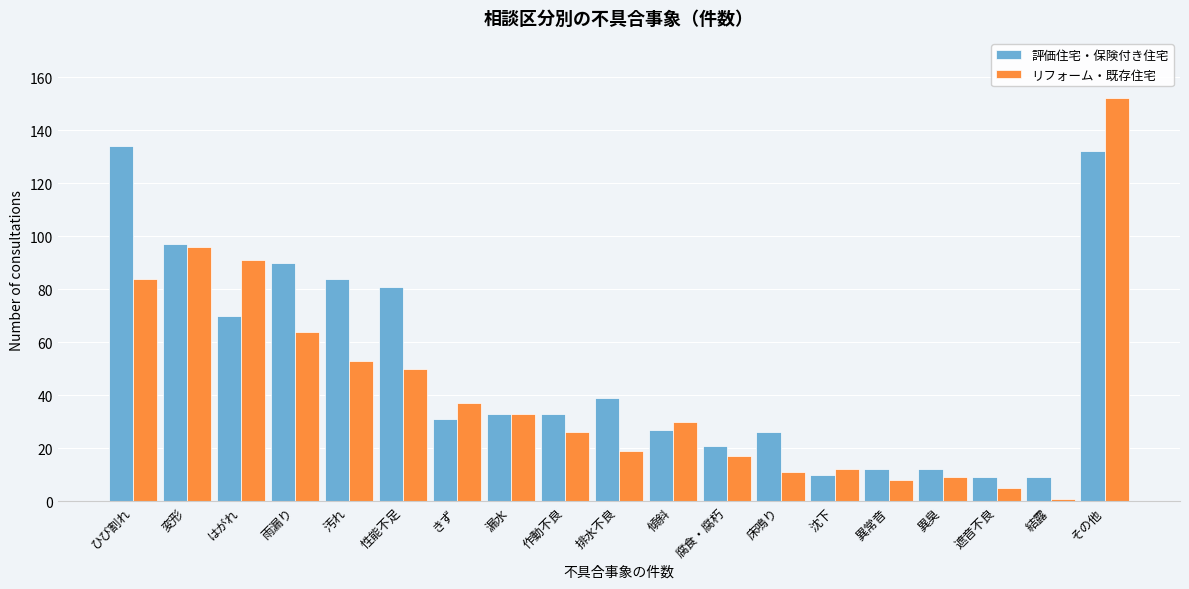

Which category has the lowest value across all series?

結露